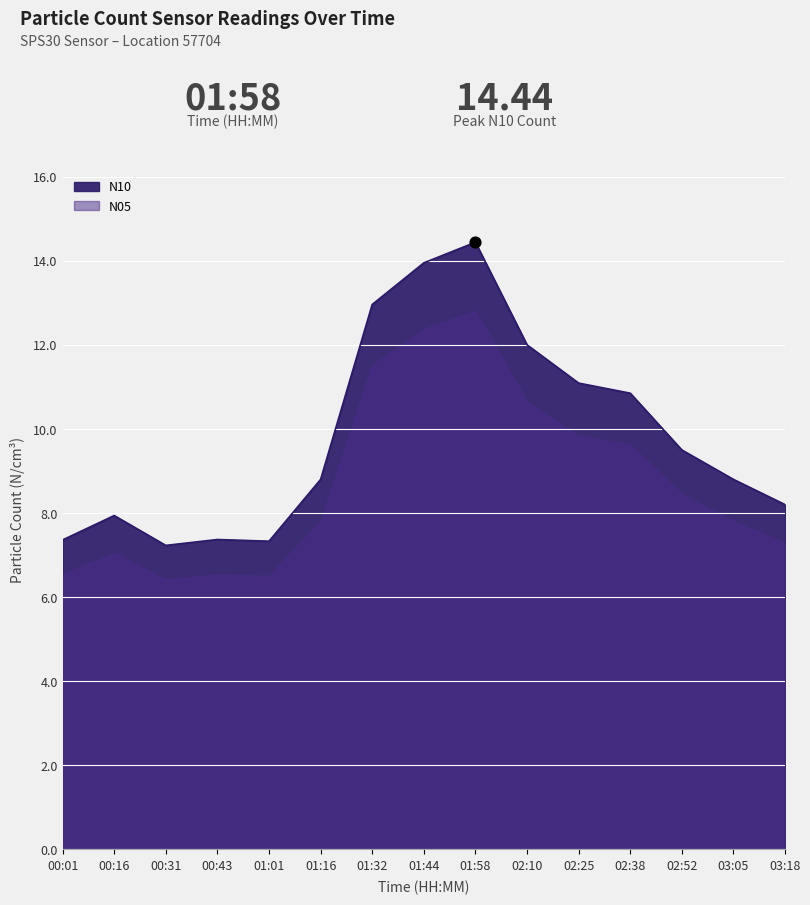

Approximately how many times larger is the value at 00:01 compared to 01:16?

0.8